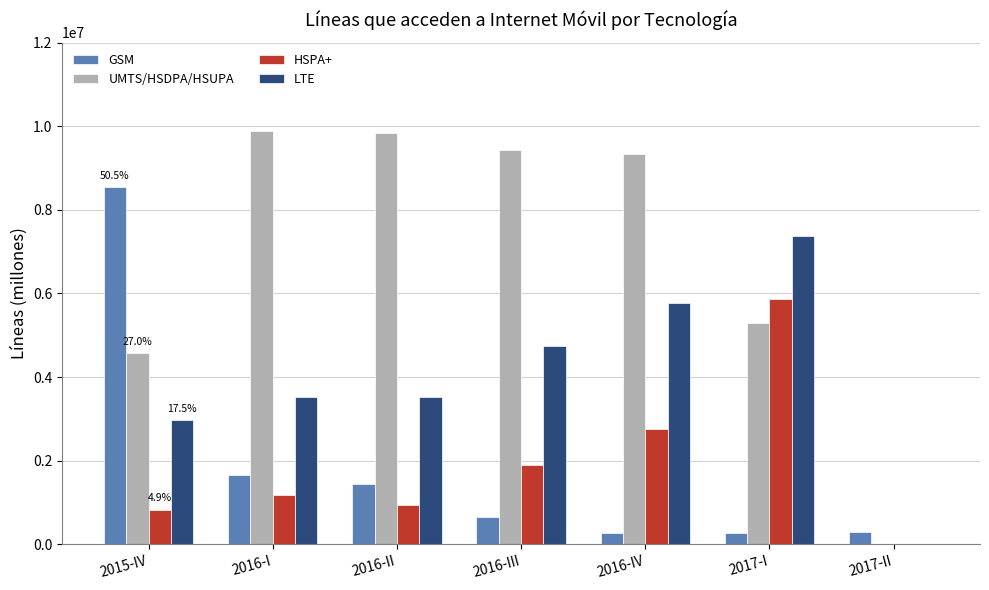

At which category is the sum across all series the highest?

2017-I